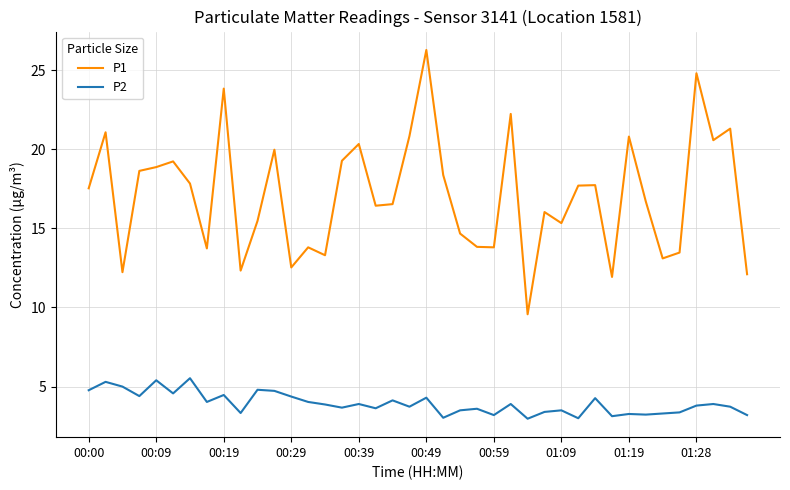

Count the number of categories in the chart.

40